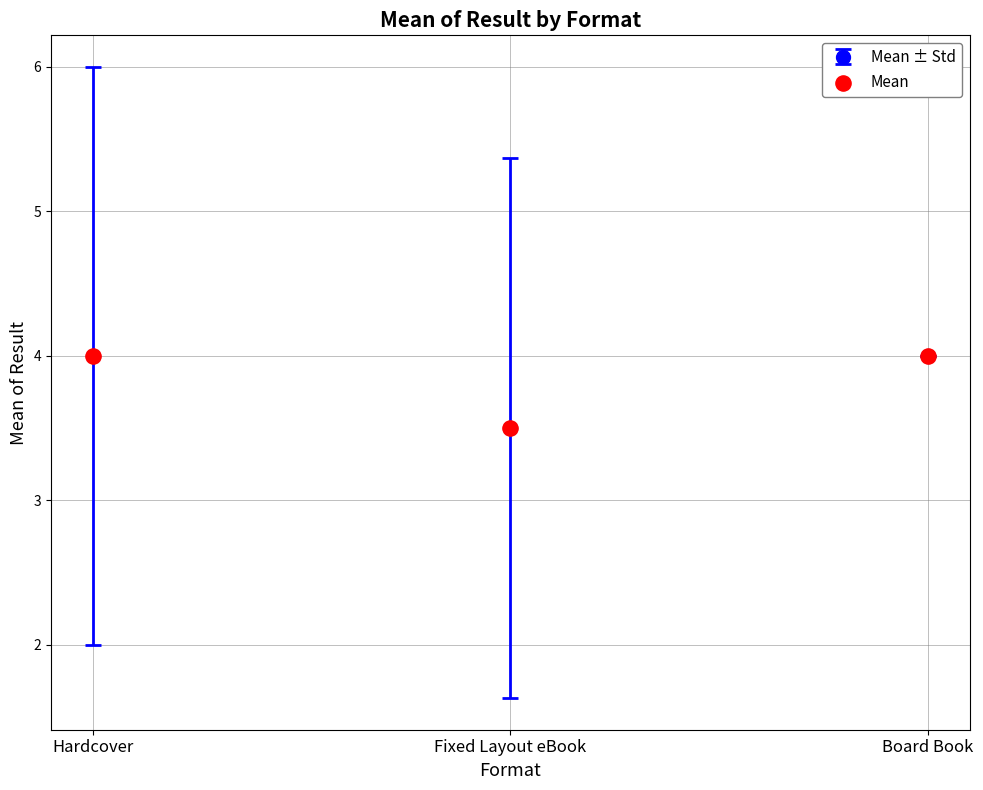

Between Hardcover and Fixed Layout eBook, which is larger?

Hardcover